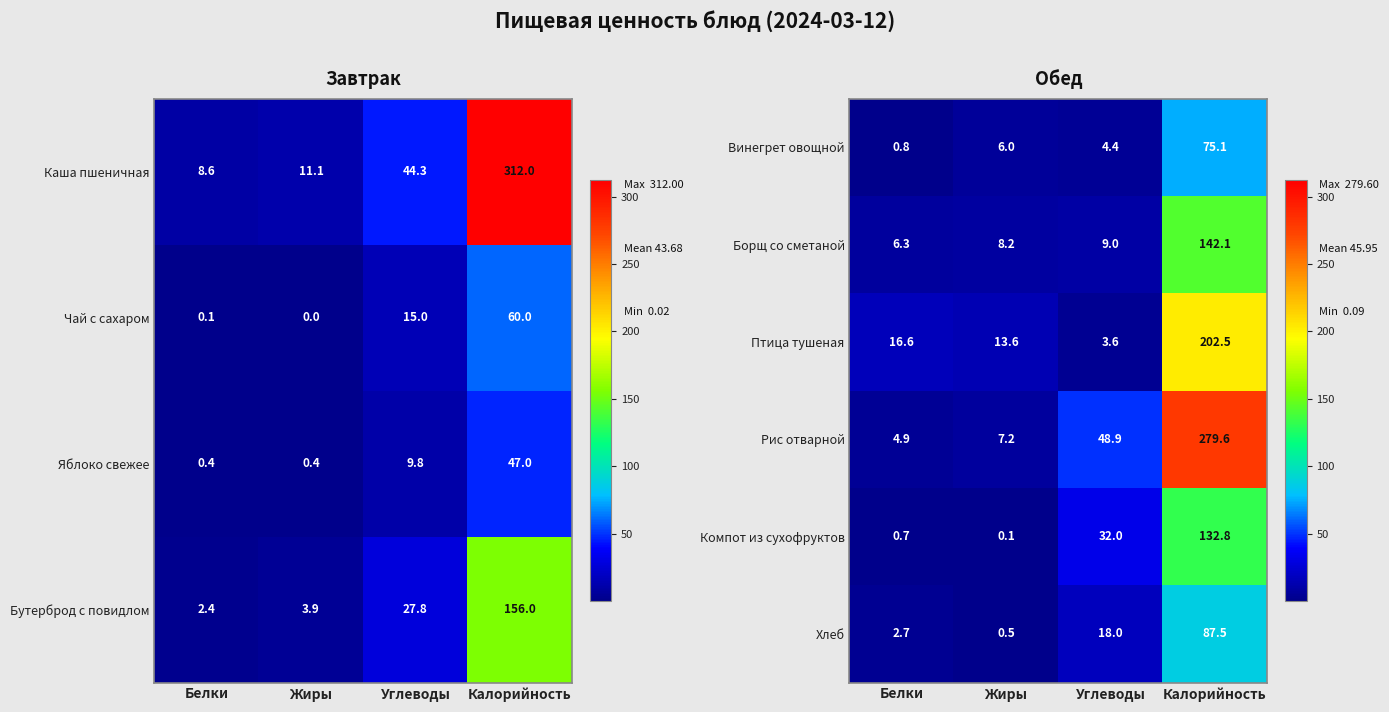

Rank the categories by Компот из сухофруктов value from lowest to highest.

Жиры, Белки, Углеводы, Калорийность